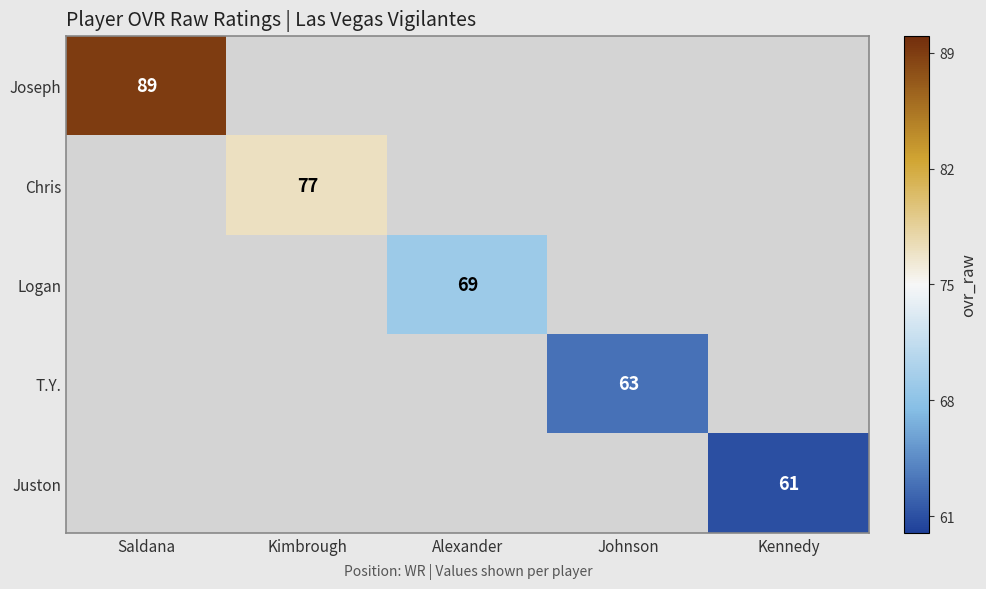

The Logan series shows 34 at Alexander. True or false?

False